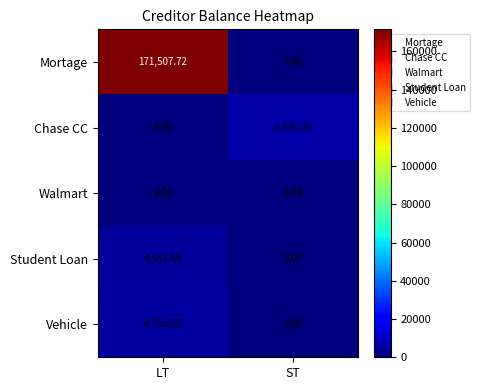

Which label corresponds to the largest value in the chart?

LT